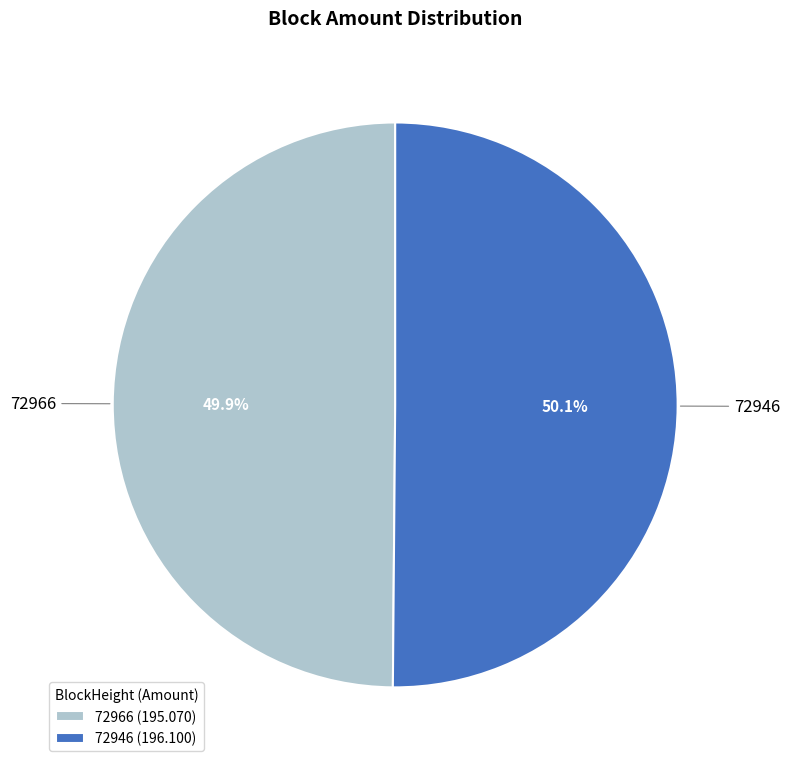

Is there any slice that represents more than half of the pie?

Yes